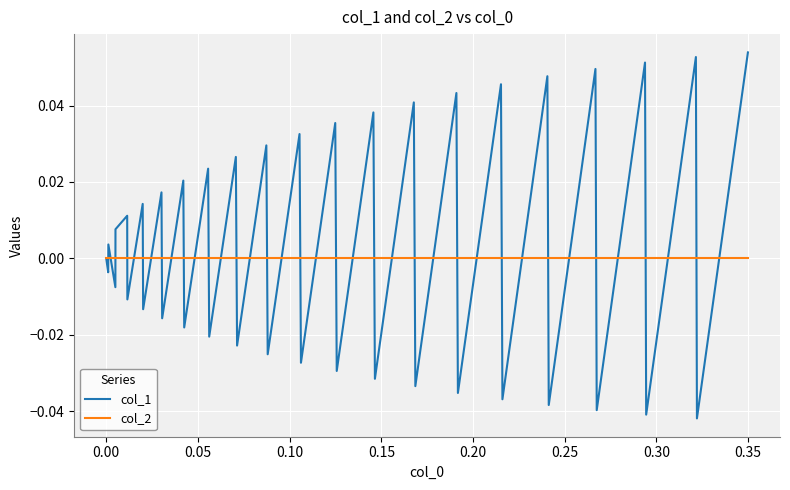

List the series in order of their peak value, lowest first.

col_2, col_1